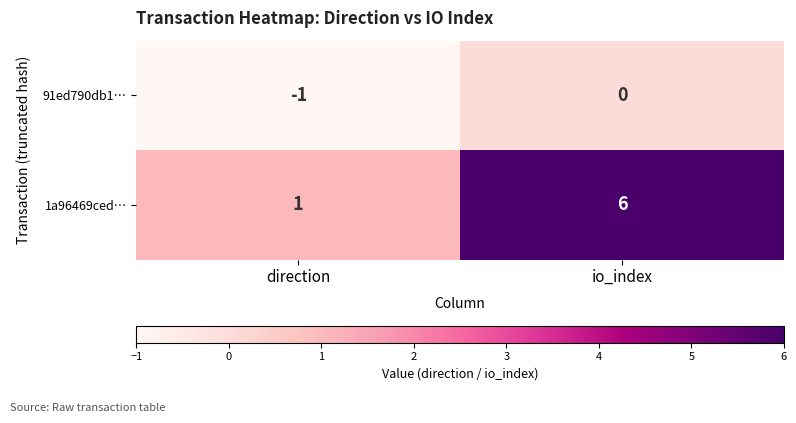

Which series has the largest range (max minus min)?

1a96469ced…